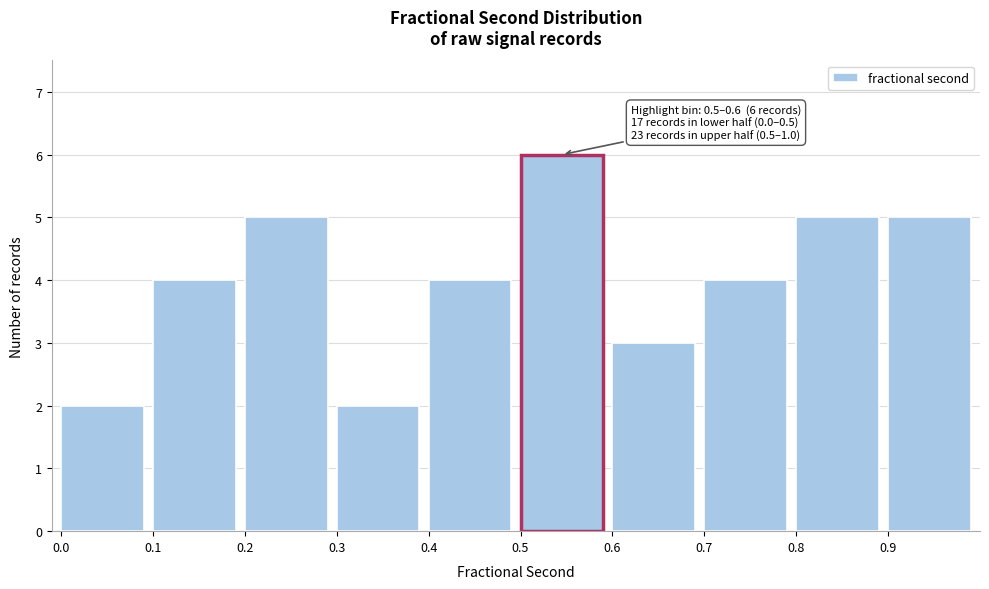

Which range on the x-axis has the tallest bar?

0.5 to 0.6